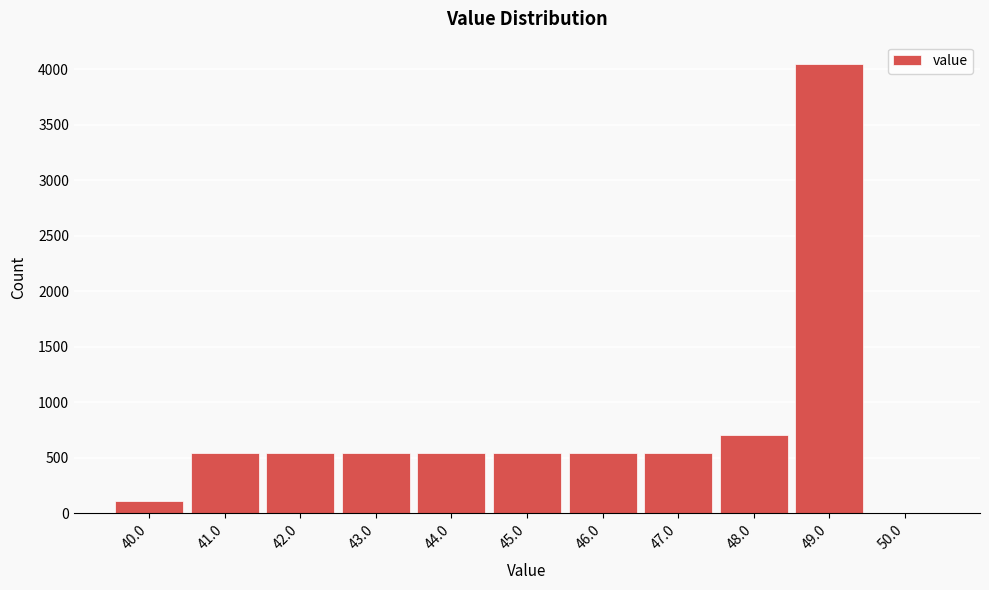

Reading left to right, list every bar in this chart as the range it spans on the x-axis followed by its height. The values are not printed on the chart, so give them approximately, as read against the axis.

39.5 to 40.5: 100
40.5 to 41.5: 550
41.5 to 42.5: 550
42.5 to 43.5: 550
43.5 to 44.5: 550
44.5 to 45.5: 550
45.5 to 46.5: 550
46.5 to 47.5: 550
47.5 to 48.5: 700
48.5 to 49.5: 4050
49.5 to 50.5: 0